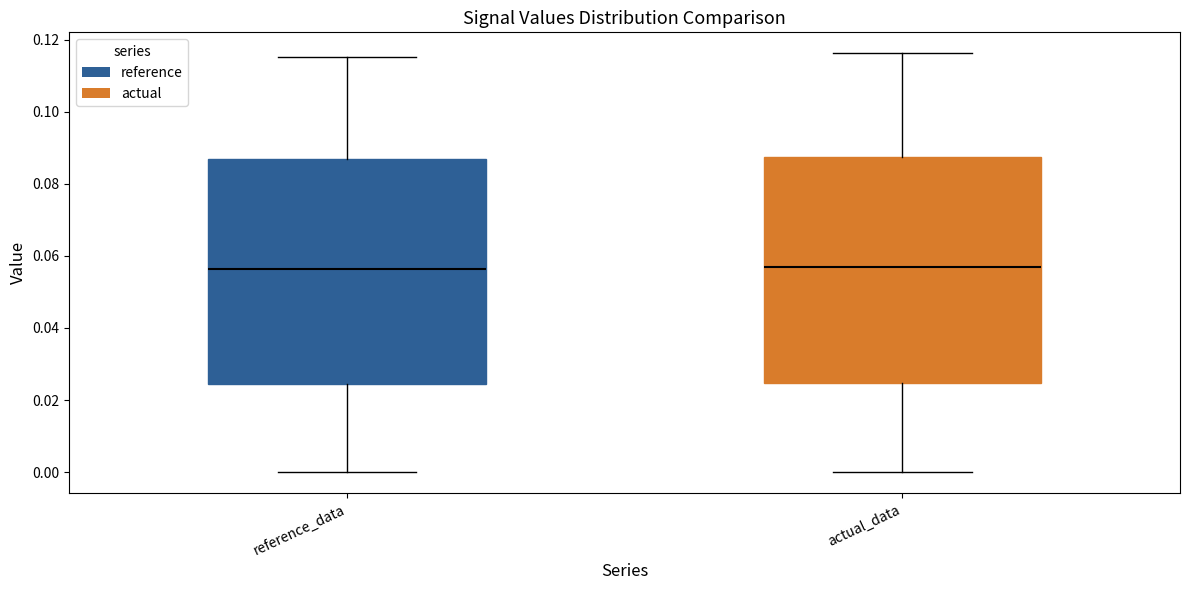

Reading left to right, transcribe this box plot: for each box, give where its median line is, the range the box spans, and where its two whiskers end, as read against the y-axis. The values are not printed on the chart, so give them approximately, as read against the axis.

reference_data: median 0.056, box 0.024 to 0.086, whiskers 0.000 to 0.116
actual_data: median 0.056, box 0.024 to 0.088, whiskers 0.000 to 0.116